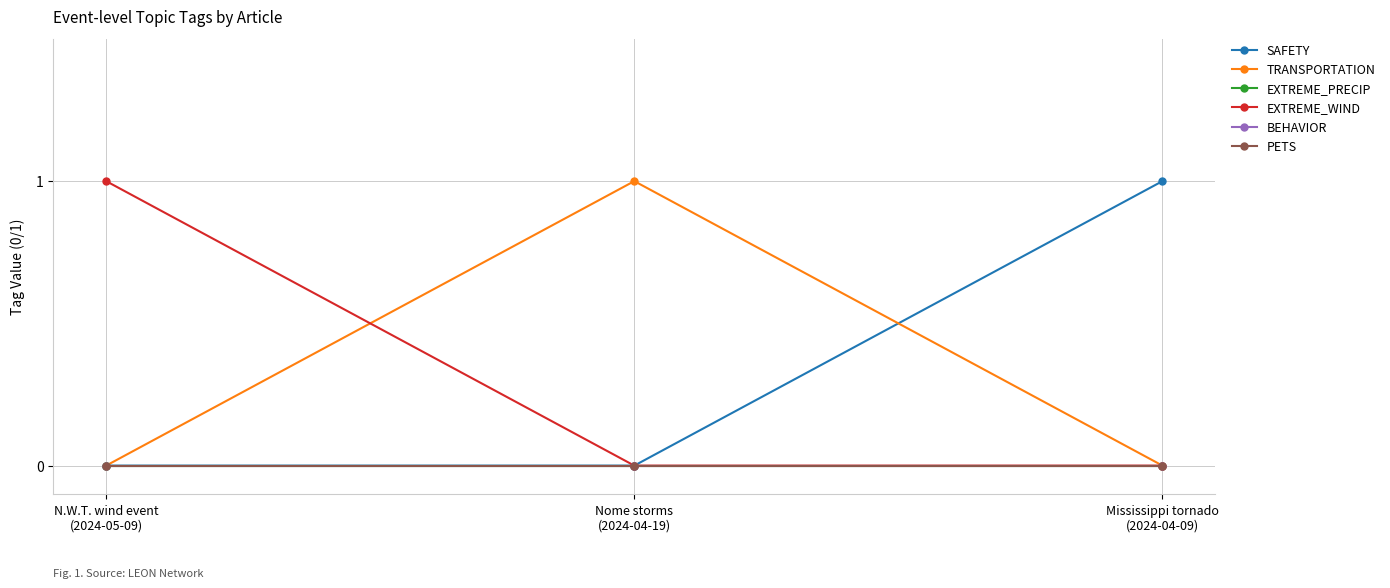

How many SAFETY values are between 0 and 1?

3